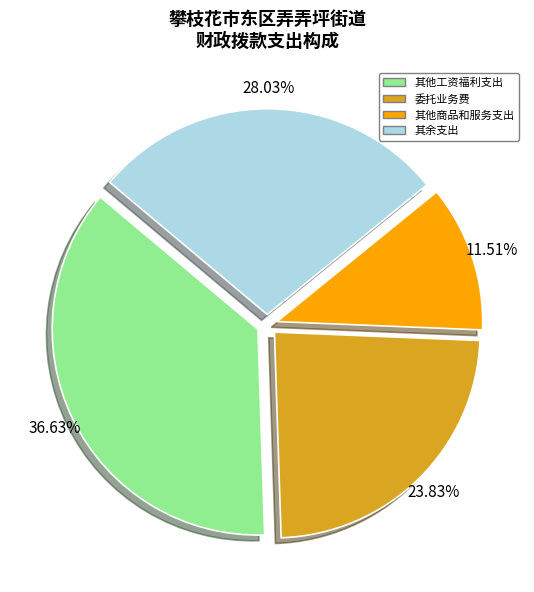

Combined, what portion of the pie is 其他工资福利支出 and 委托业务费?

60.5%